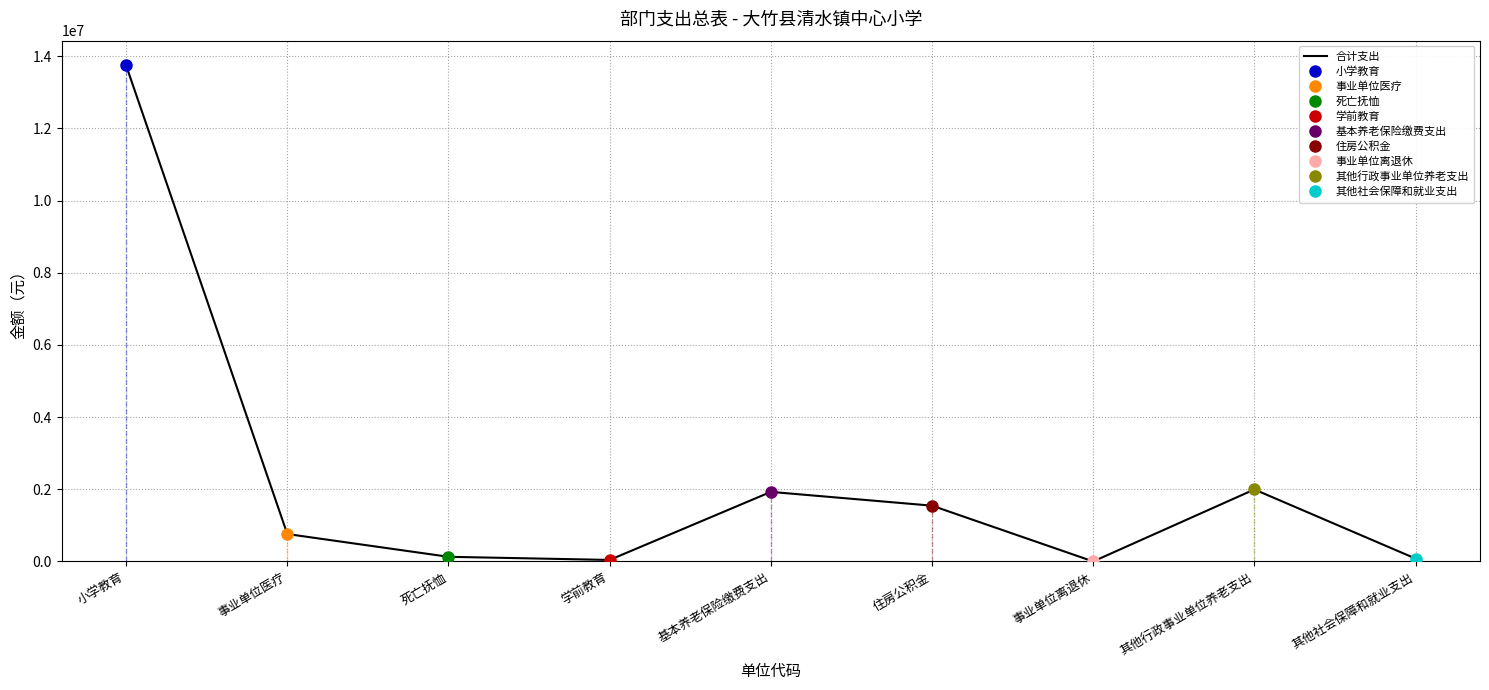

What is the difference between the values at 小学教育 and 住房公积金?

12197057